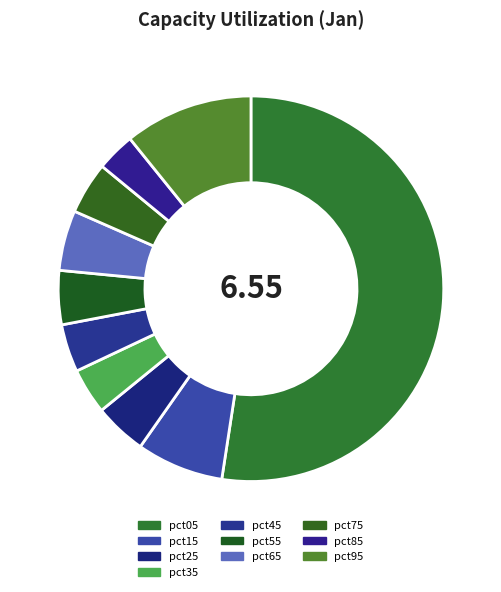

What is the change in value from pct15 to pct85?

-0.3